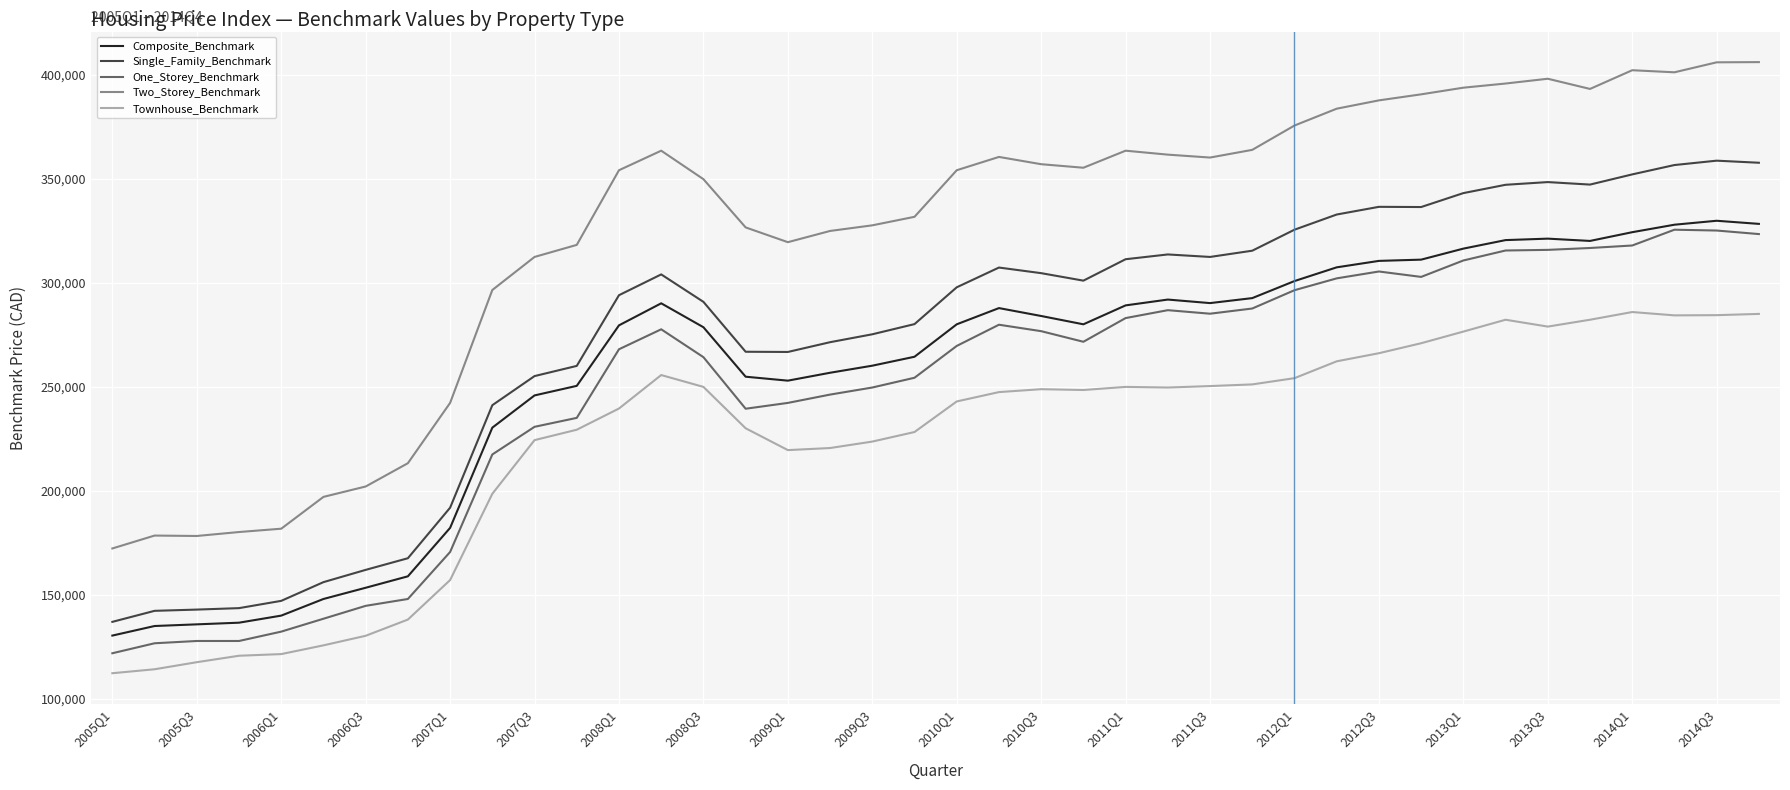

Which series has the largest total across all categories?

Two_Storey_Benchmark